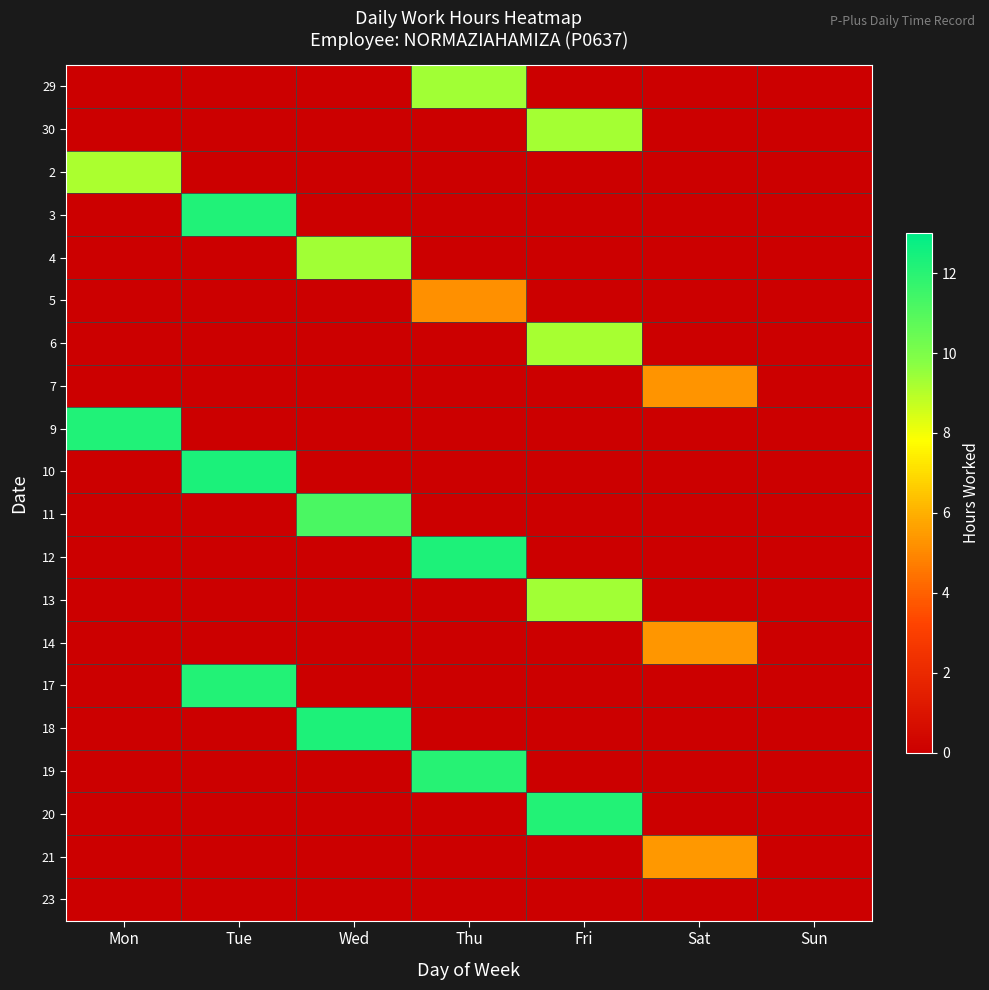

At how many categories does at least one series exceed 6?

5